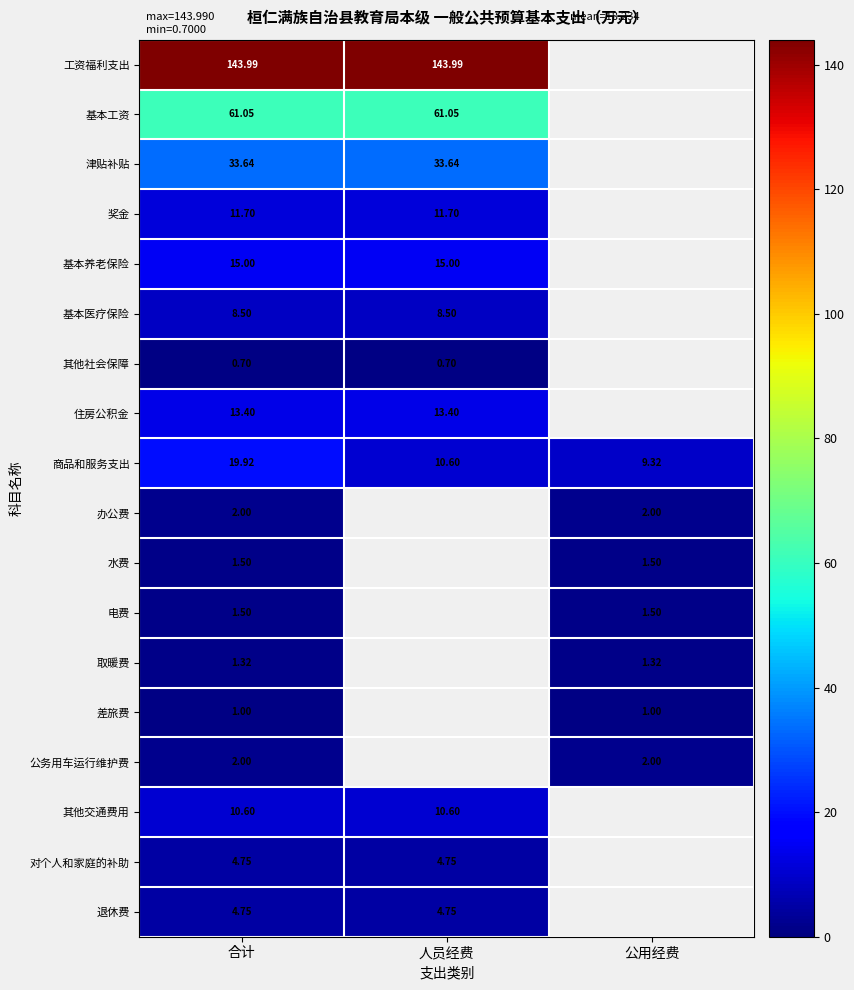

Is the value of 津贴补贴 at 合计 greater than the value of 商品和服务支出 at 公用经费?

Yes